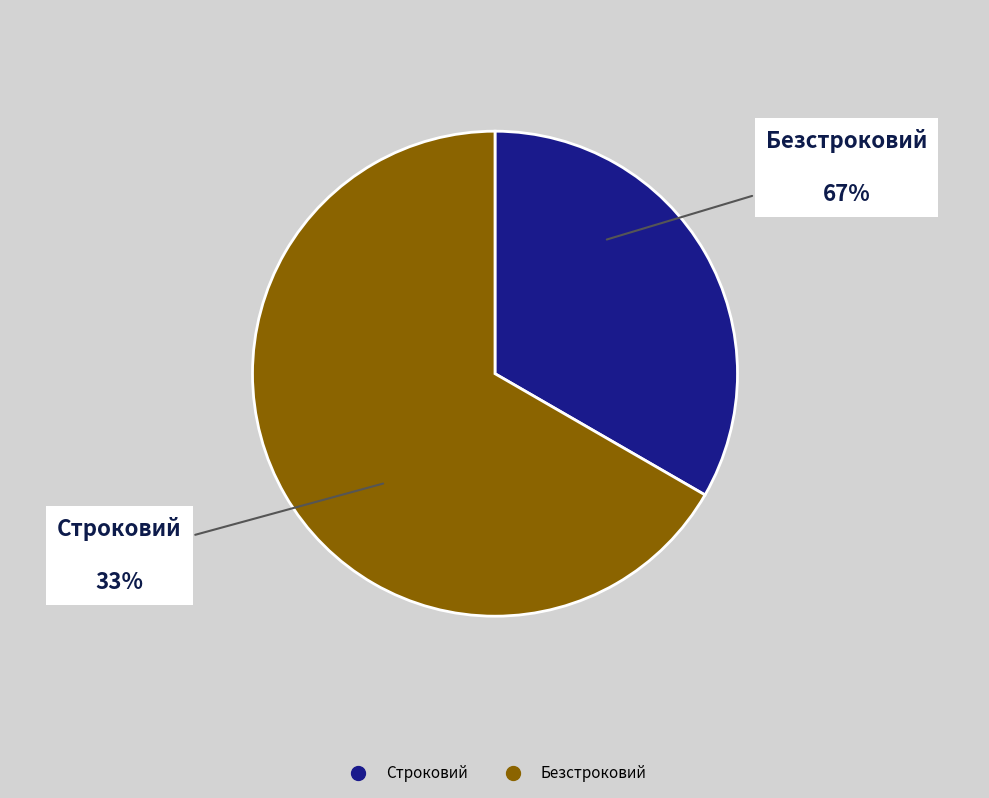

To the nearest percent, what is the difference between the Строковий and Безстроковий slice percentages?

33%